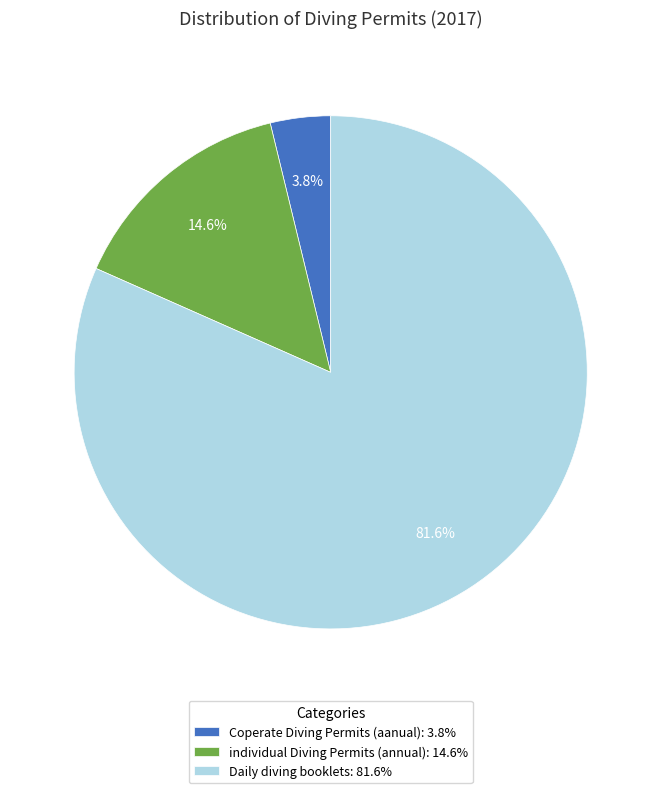

To the nearest percent, what percentage of the pie is Coperate Diving Permits (aanual)?

4%